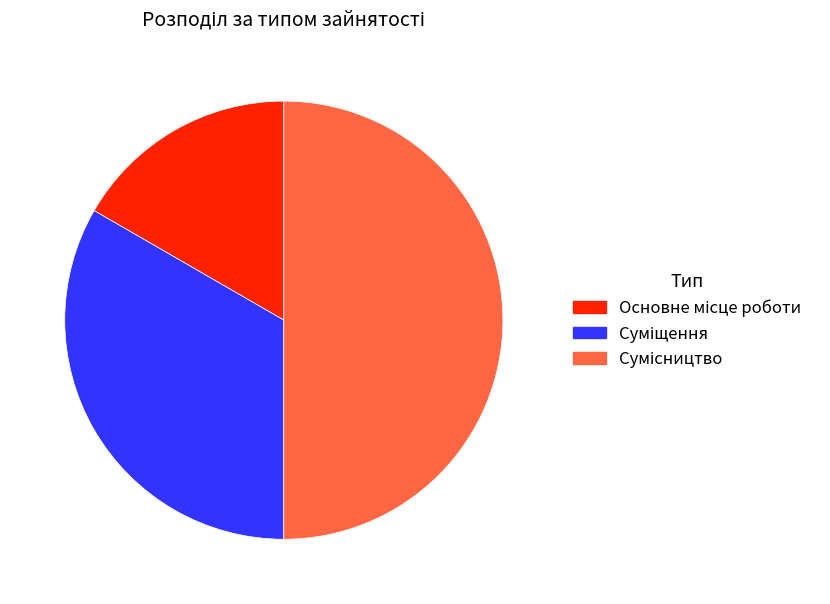

How much of the chart is everything except Основне місце роботи?

83.3%